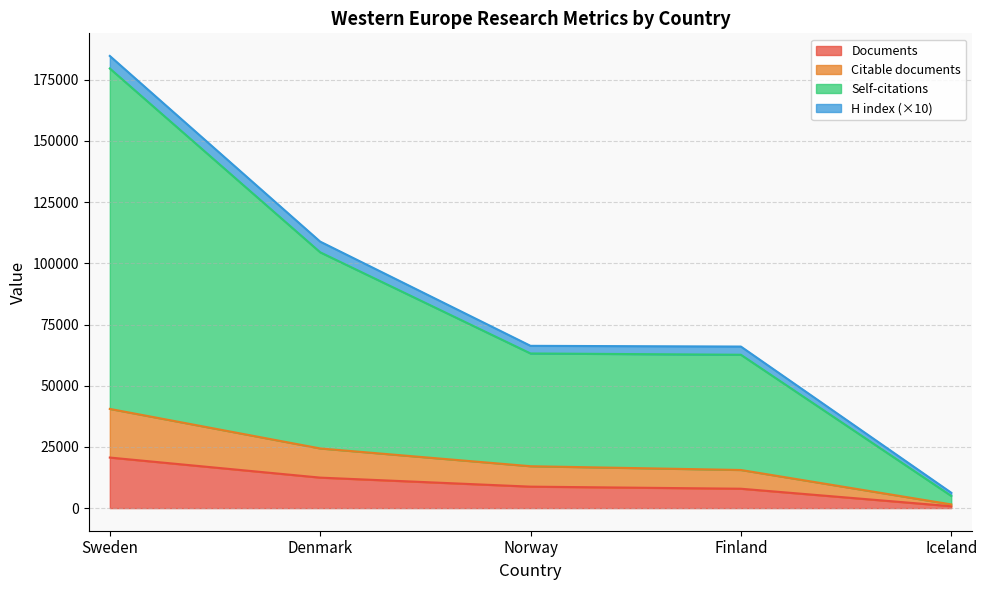

What is the label of the 1st point from the left?

Sweden